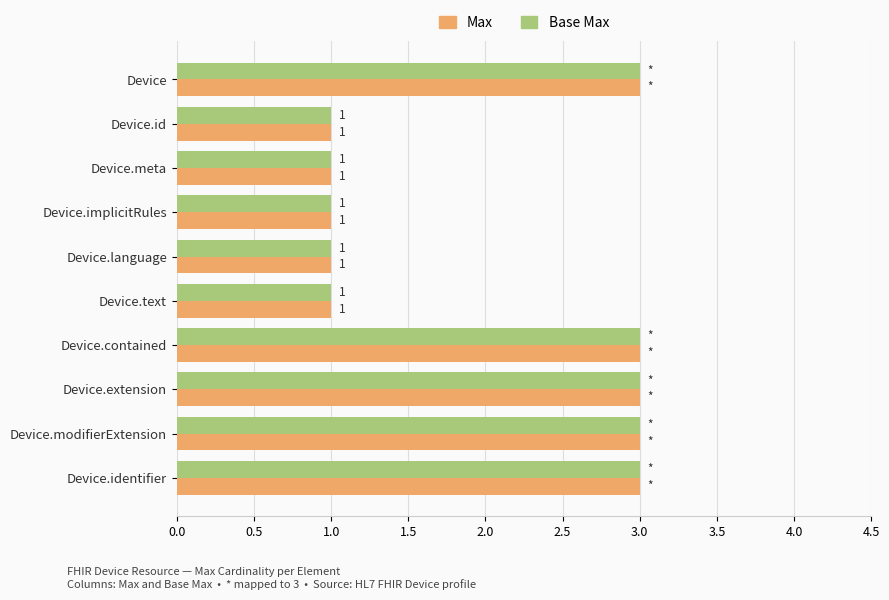

What is the lowest value of the Base Max series?

1